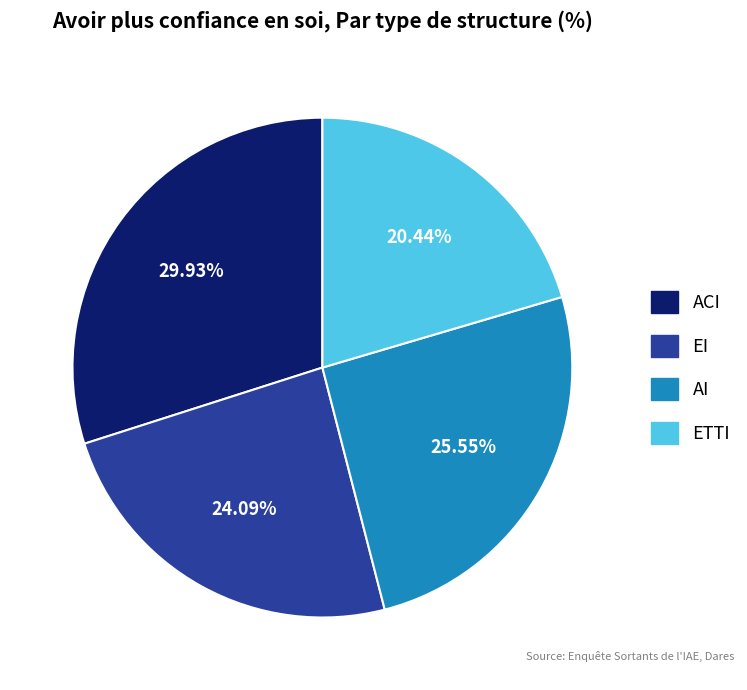

Between EI and ACI, which is larger?

ACI